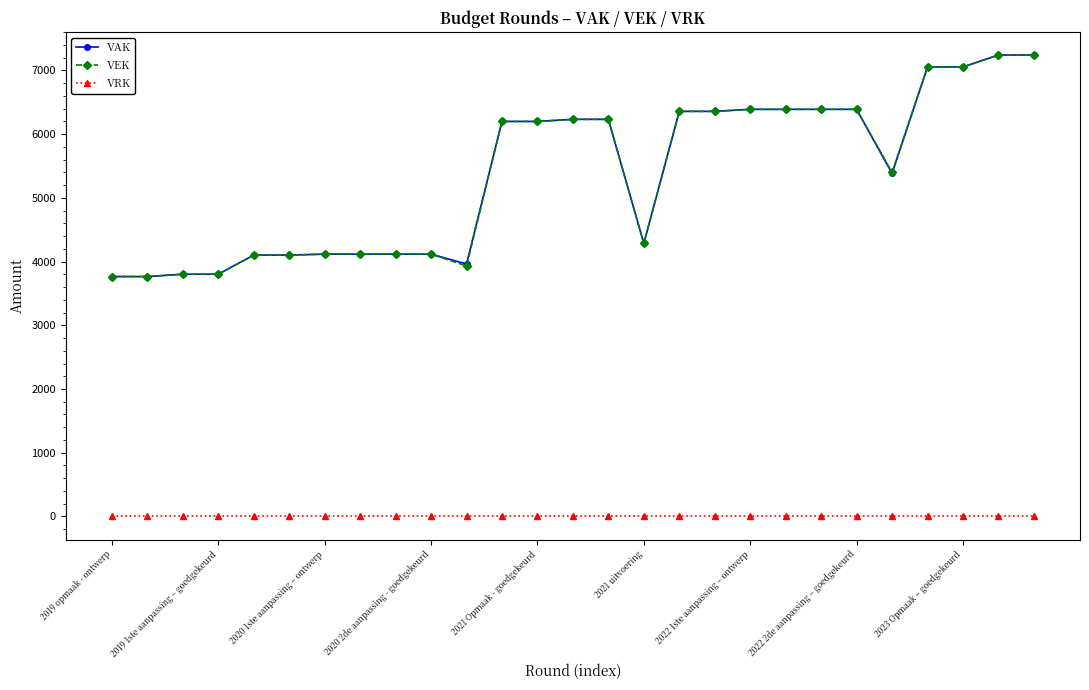

True or false: VRK and VAK intersect in this chart.

False